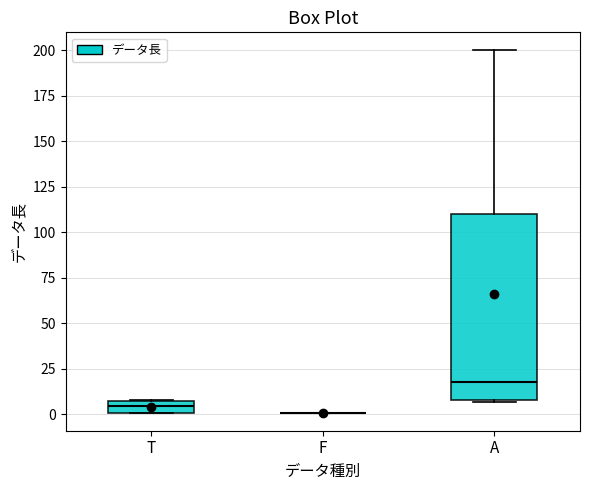

Which box is the tallest, from its lower edge to its upper edge?

A